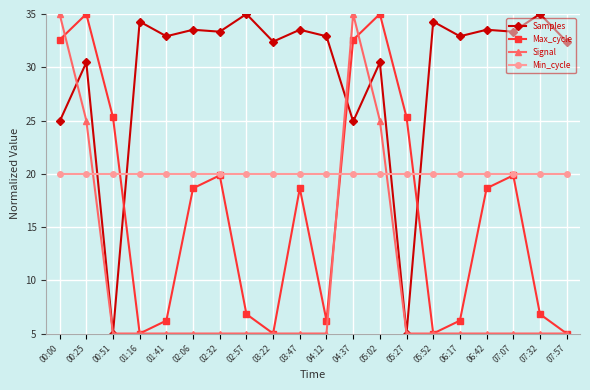

Is it true that Signal equals 25.0 at 05:02?

True